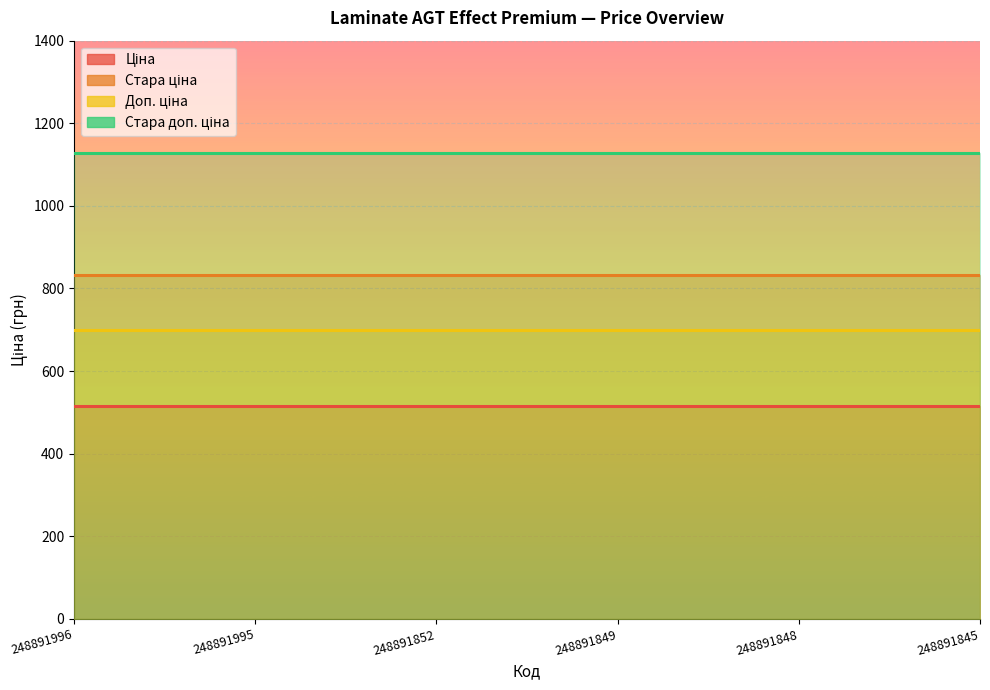

What is the spread (max minus min) of values at 248891845?

612.1